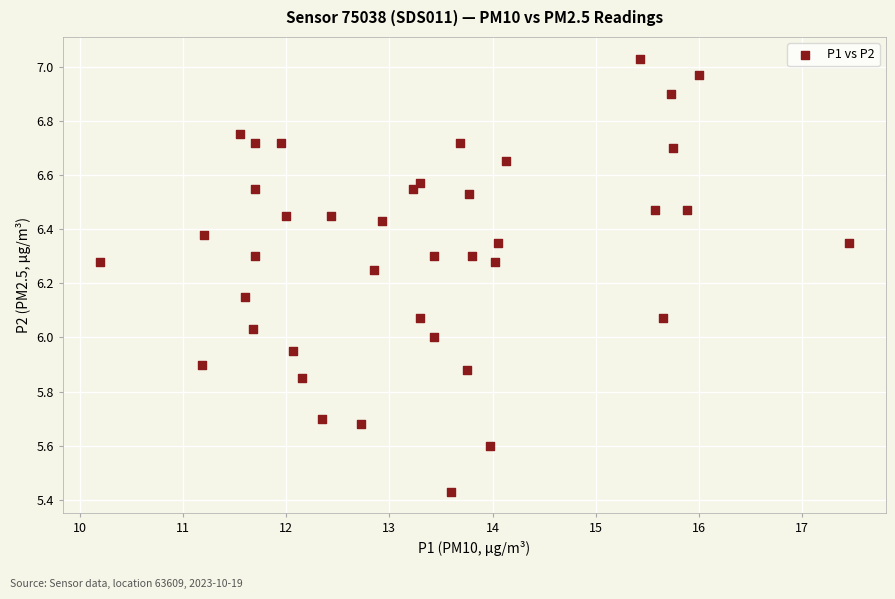

What is the range of Y values (max minus min)?

1.6